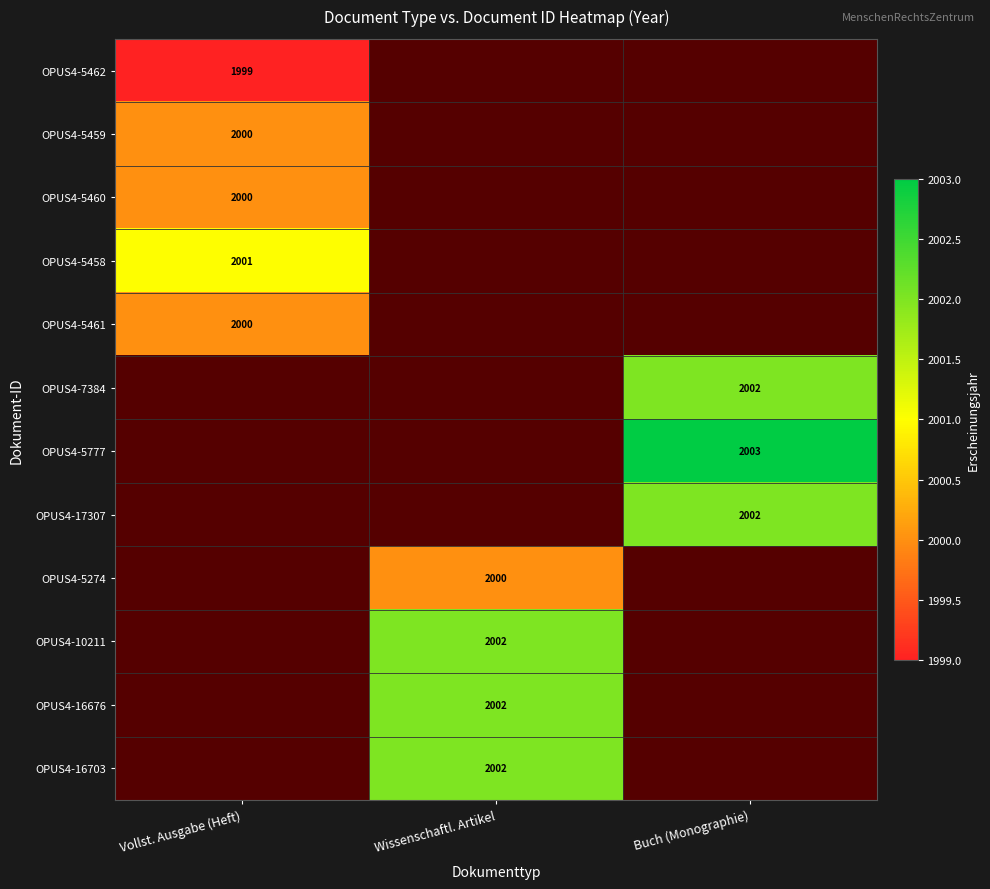

The OPUS4-5460 series shows 2000 at Vollst. Ausgabe (Heft). True or false?

True